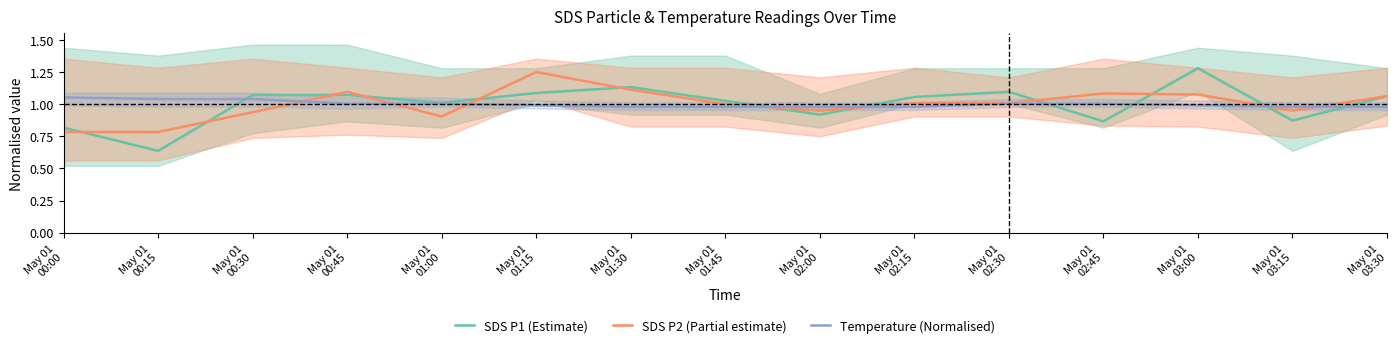

At which label does SDS P1 (Estimate) reach its peak?

May 01
03:00